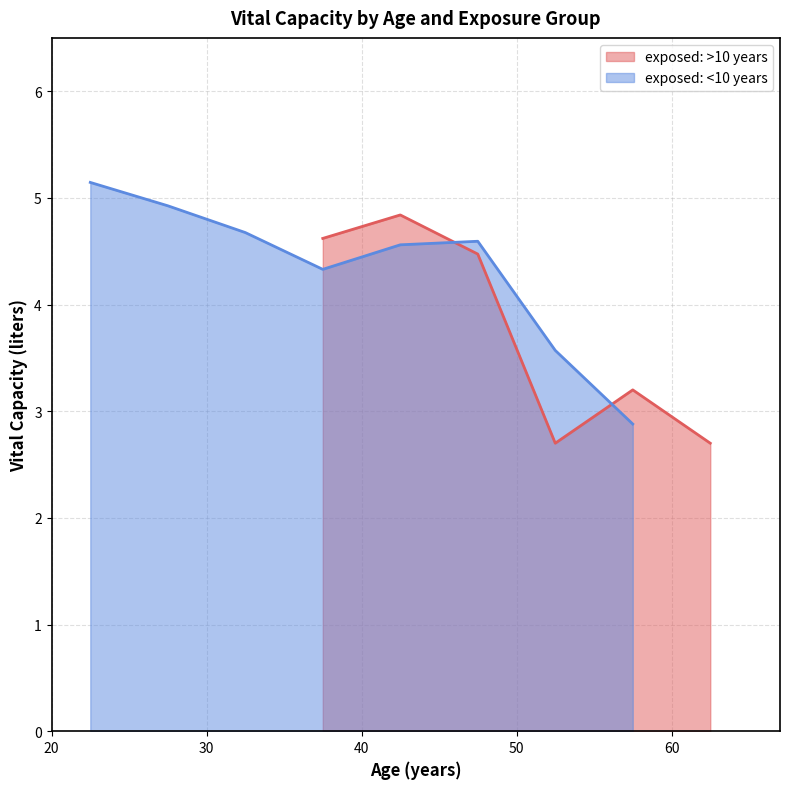

What is the difference between the highest and lowest values at 36?

3.1